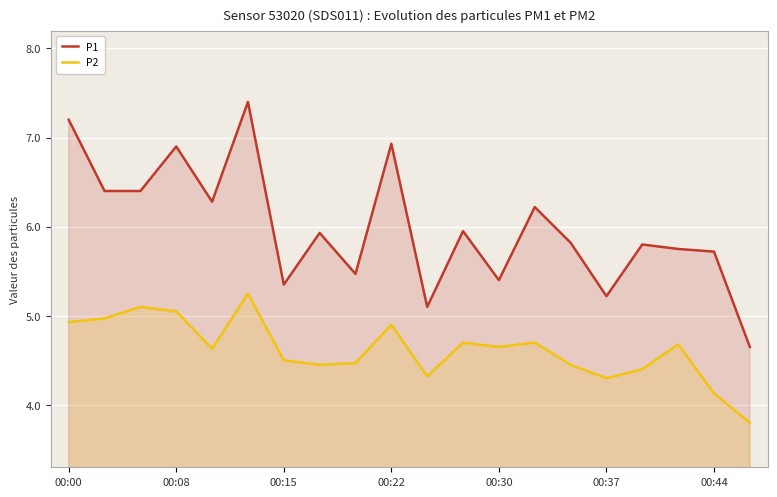

Rank the series at 16 from highest to lowest value.

P1, P2